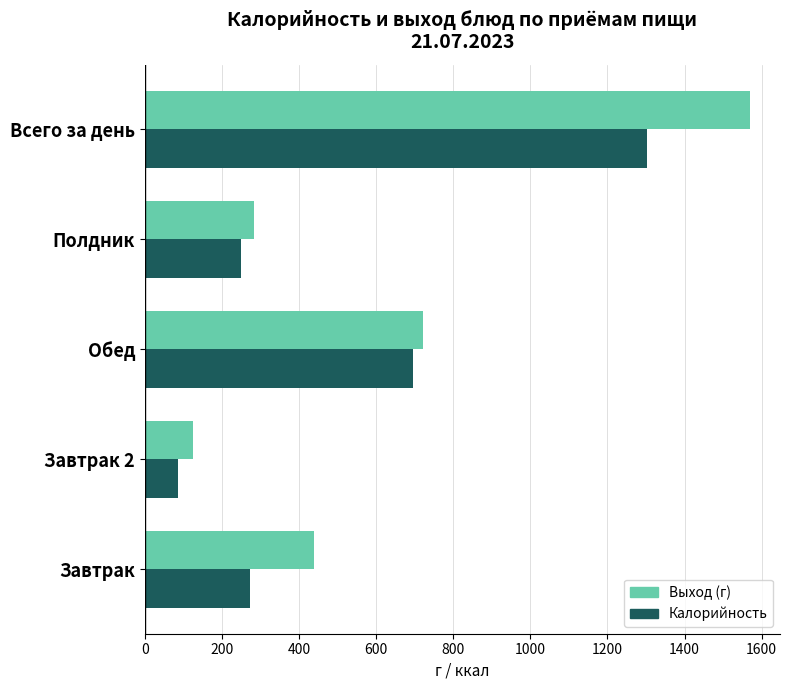

Between Обед and Полдник, which series saw the biggest shift?

Калорийность